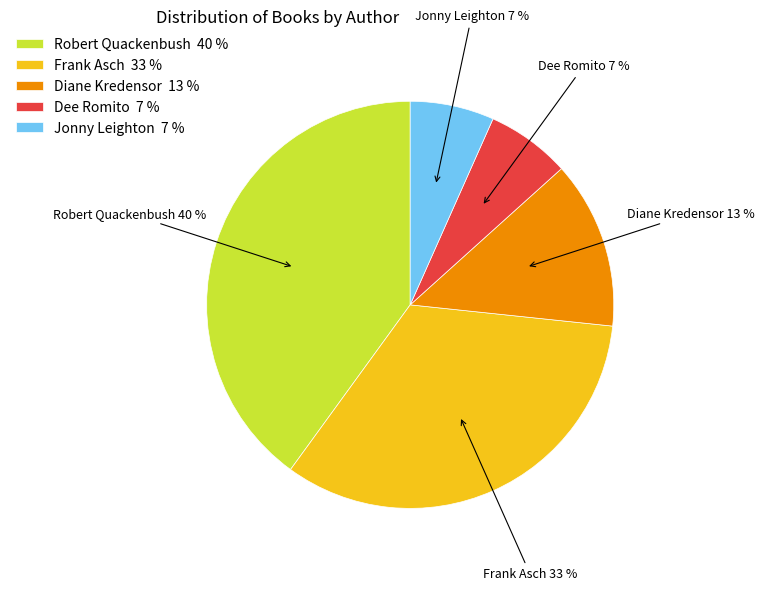

The Dee Romito 7 % slice represents 1% of the pie. True or false?

False